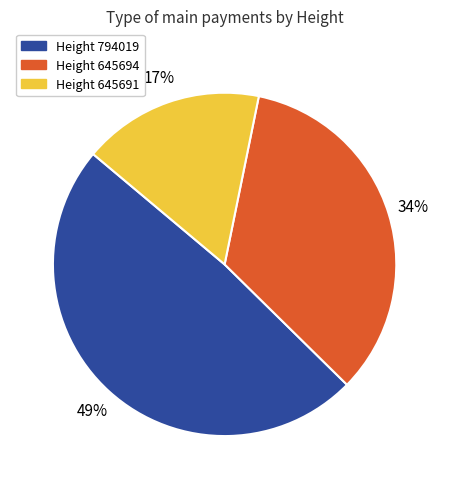

To the nearest percent, what is the average slice percentage?

33%